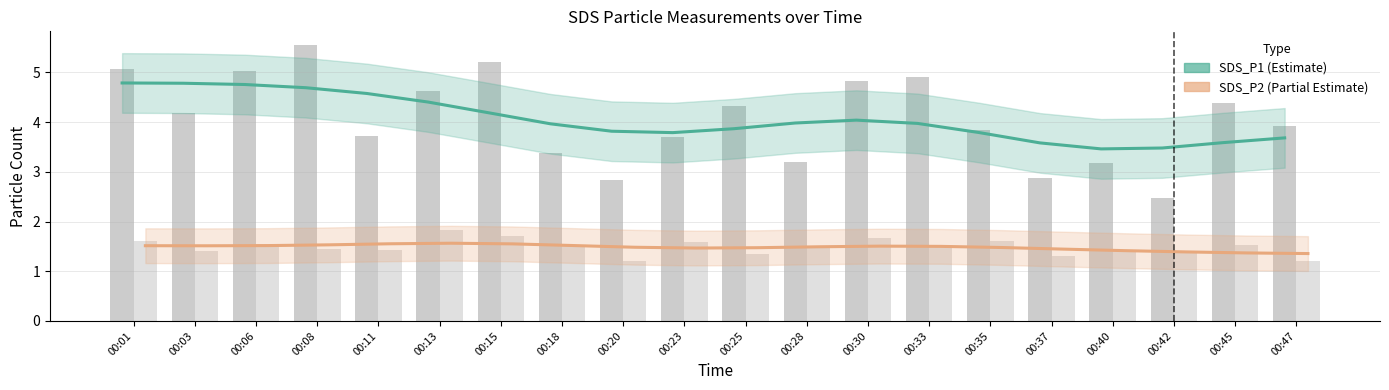

What is the value of the SDS_P1 bar at the 19th from the left?

4.4